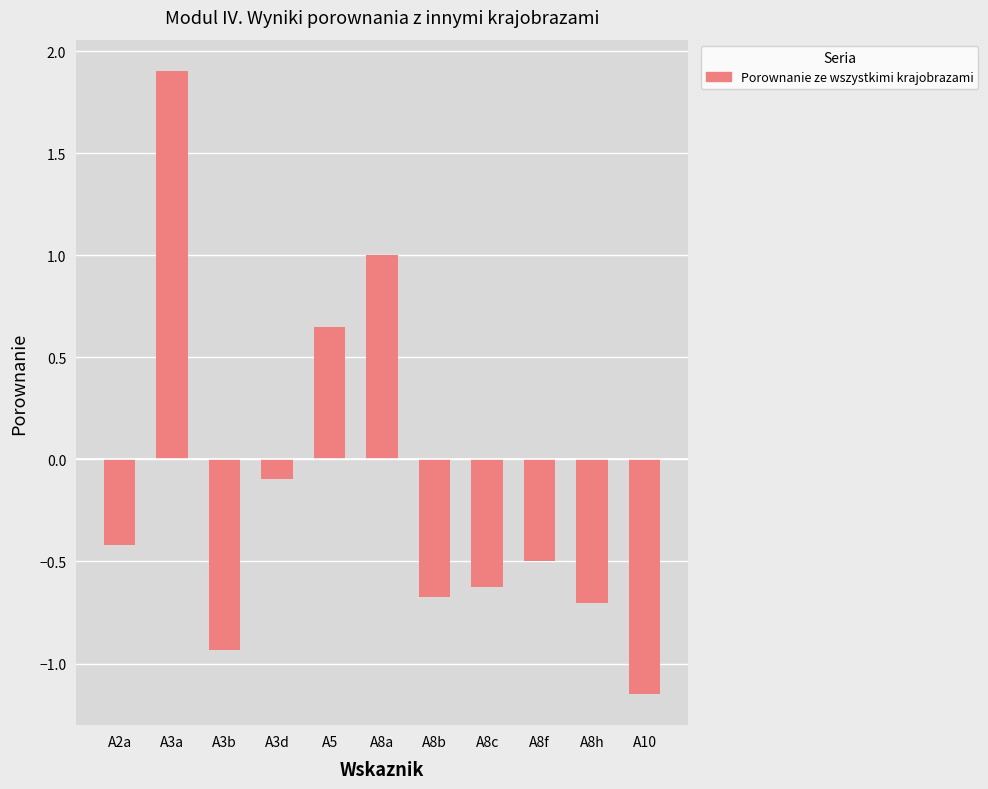

Is it true that the value at A8h is -0.7?

True